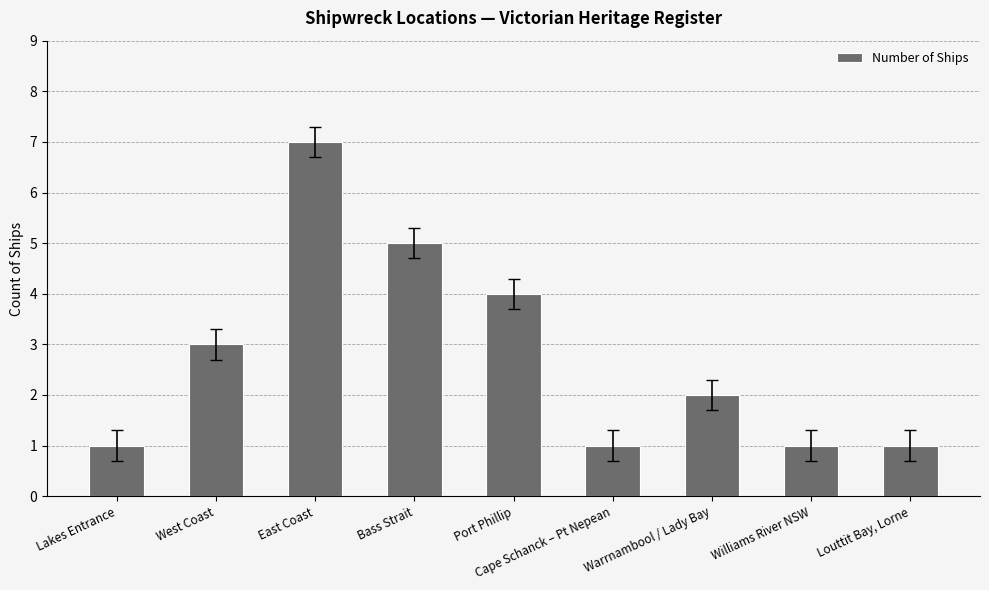

What is the change in value from Bass Strait to Cape Schanck – Pt Nepean?

-4